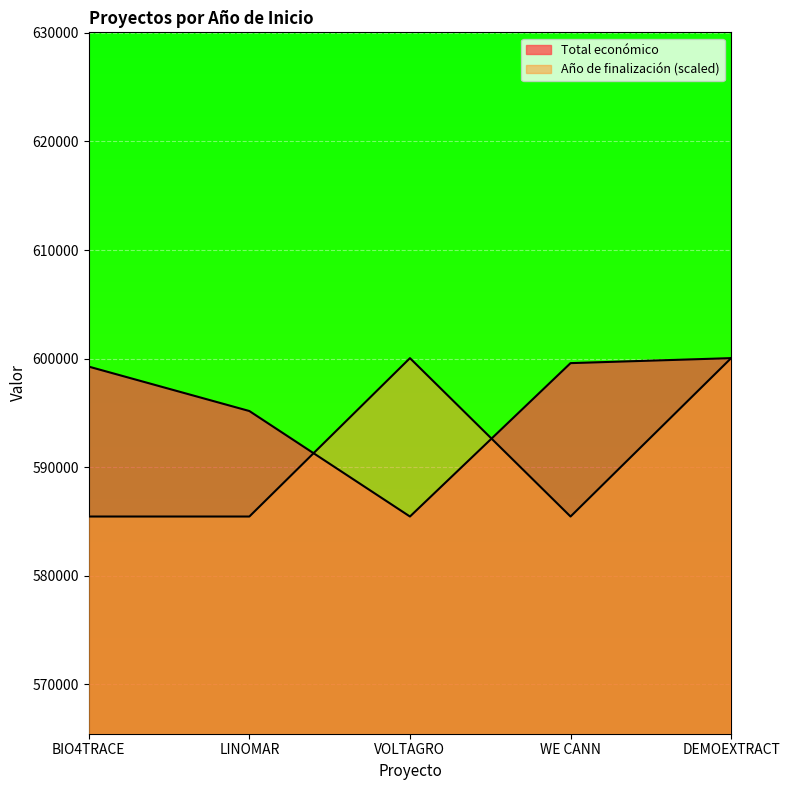

Which label corresponds to the largest value in the chart?

DEMOEXTRACT